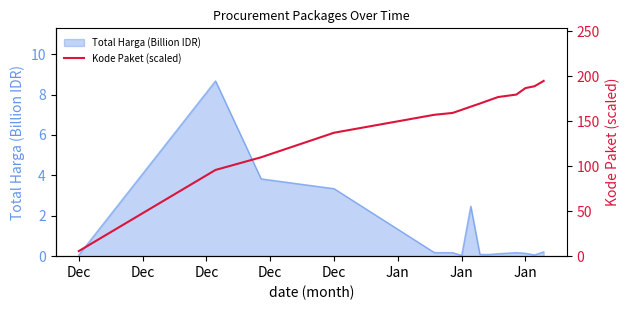

What value does the data have at Jan?

162.6